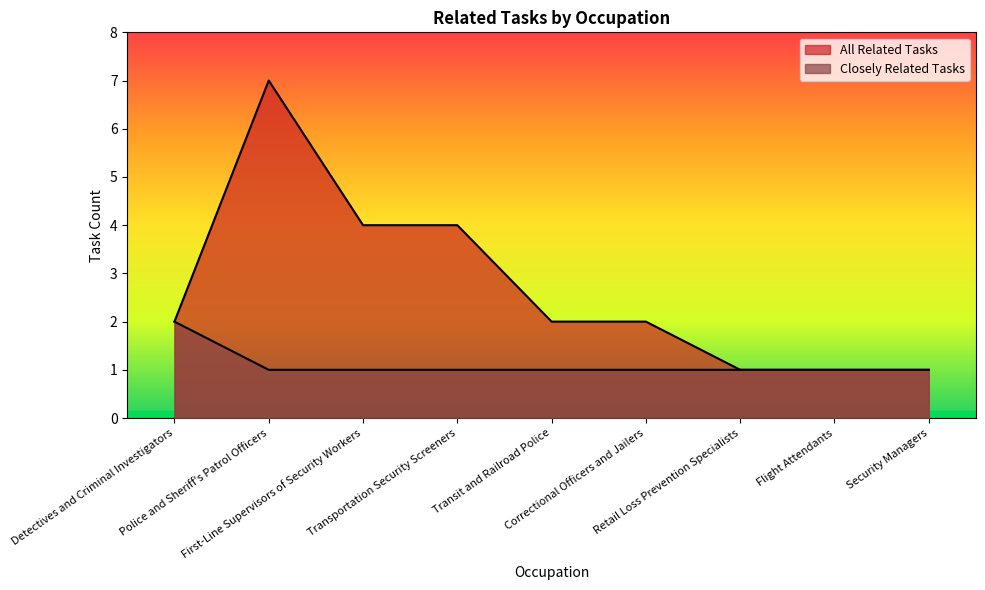

Is it true that Closely Related Tasks equals 2 at Detectives and Criminal Investigators?

True